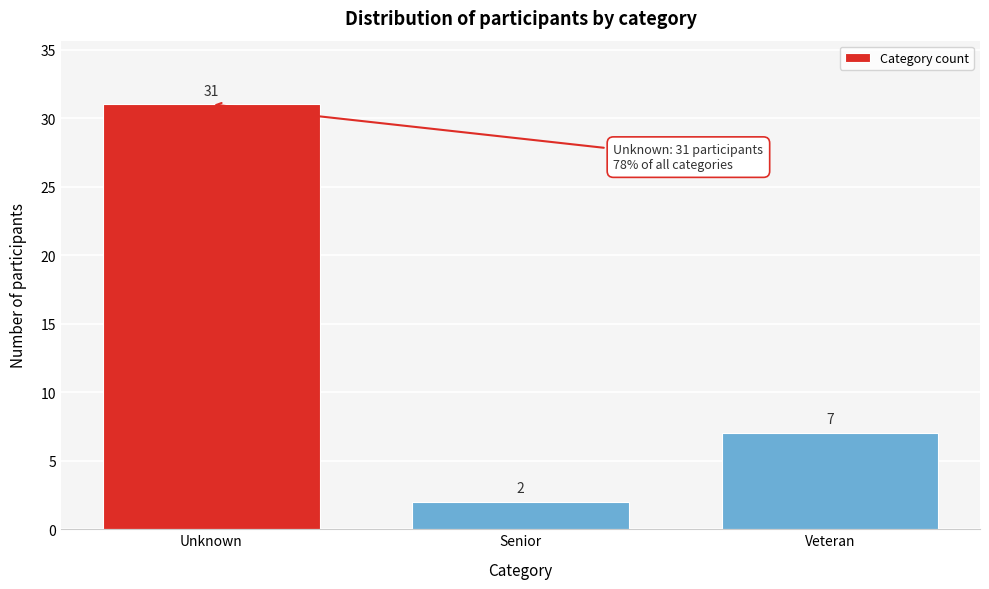

Reading left to right, what are all the values shown in this chart?

Unknown=31	Senior=2	Veteran=7